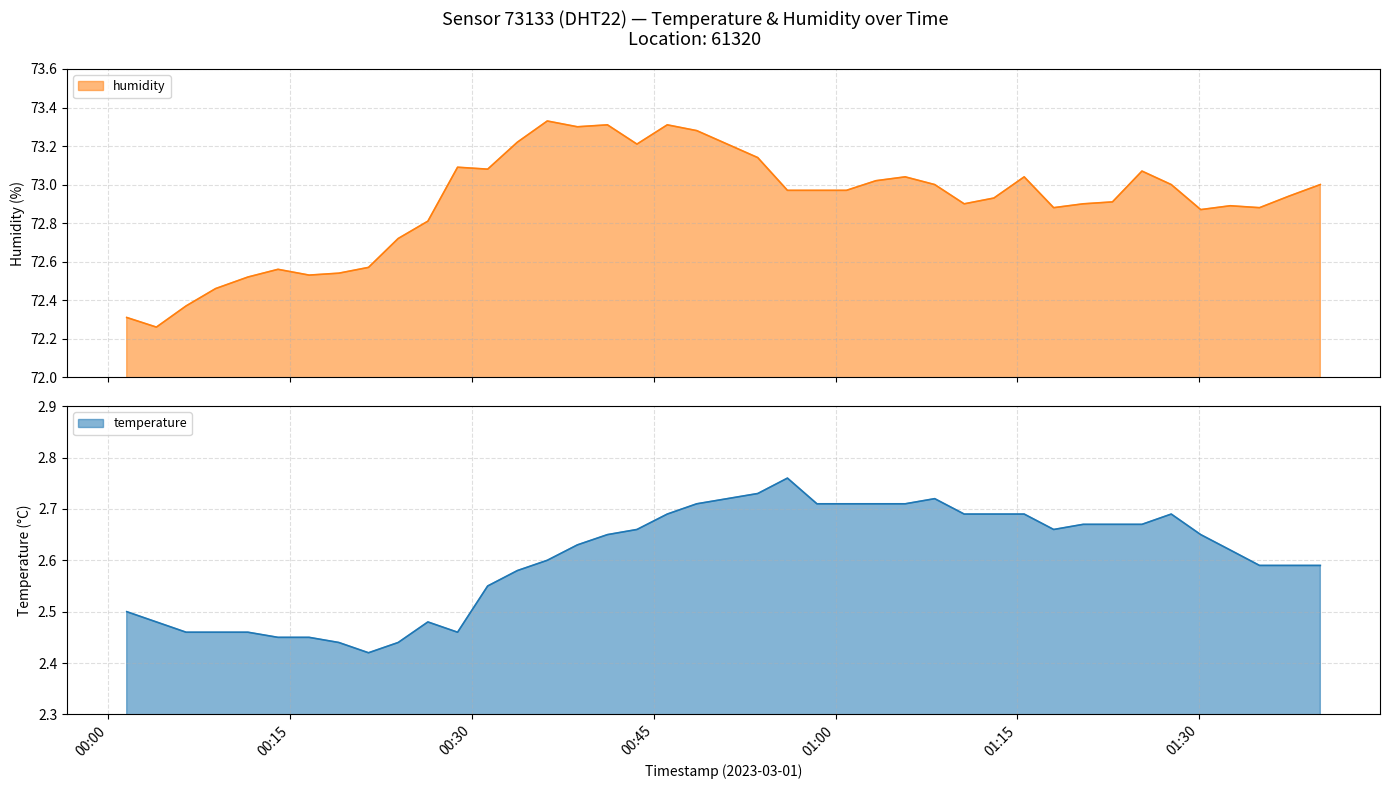

What is the spread (max minus min) of values at 2023-03-01T00:36:13?

70.7